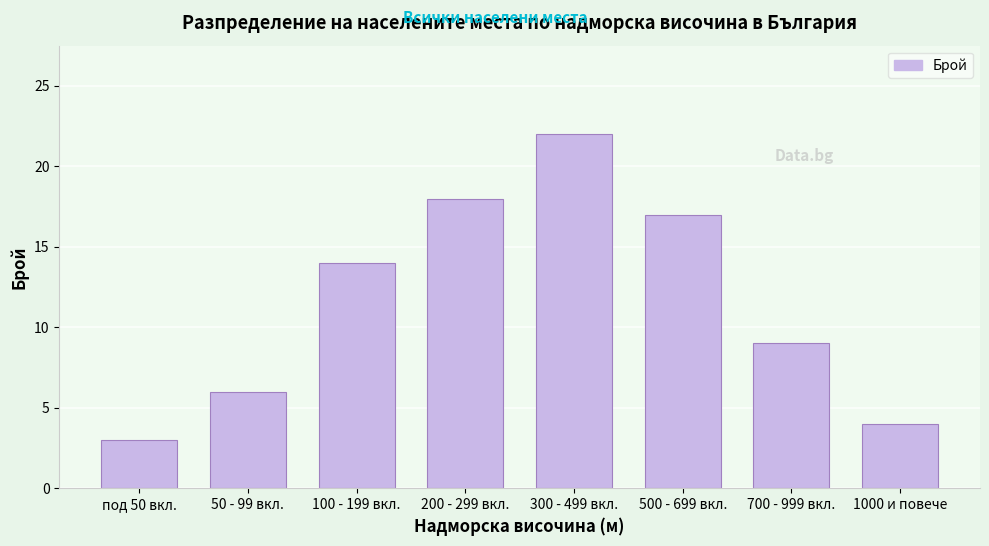

Reading left to right, transcribe all the data shown in this chart.

под 50 вкл.=3	50 - 99 вкл.=6	100 - 199 вкл.=14	200 - 299 вкл.=18	300 - 499 вкл.=22	500 - 699 вкл.=17	700 - 999 вкл.=9	1000 и повече=4